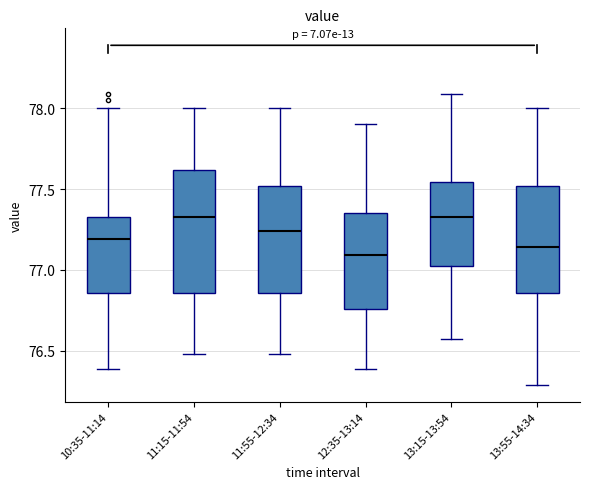

Reading left to right, read every box against the y-axis: the position of its median line, the range the box covers, and the ends of its whiskers. The values are not printed on the chart, so give them approximately, as read against the axis.

10:35-11:14: median 77.20, box 76.85 to 77.35, whiskers 76.40 to 78.00
11:15-11:54: median 77.35, box 76.85 to 77.60, whiskers 76.50 to 78.00
11:55-12:34: median 77.25, box 76.85 to 77.50, whiskers 76.50 to 78.00
12:35-13:14: median 77.10, box 76.75 to 77.35, whiskers 76.40 to 77.90
13:15-13:54: median 77.35, box 77.05 to 77.55, whiskers 76.55 to 78.10
13:55-14:34: median 77.15, box 76.85 to 77.50, whiskers 76.30 to 78.00